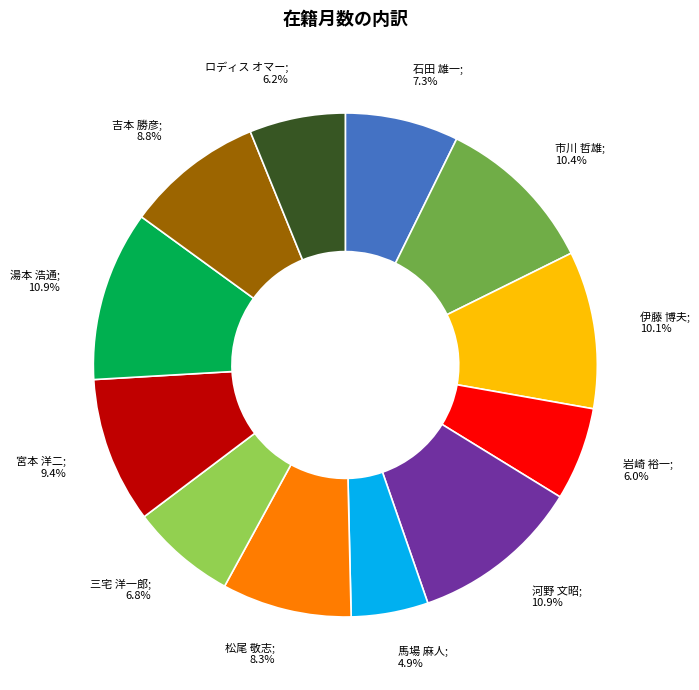

Does any single category account for the majority?

No